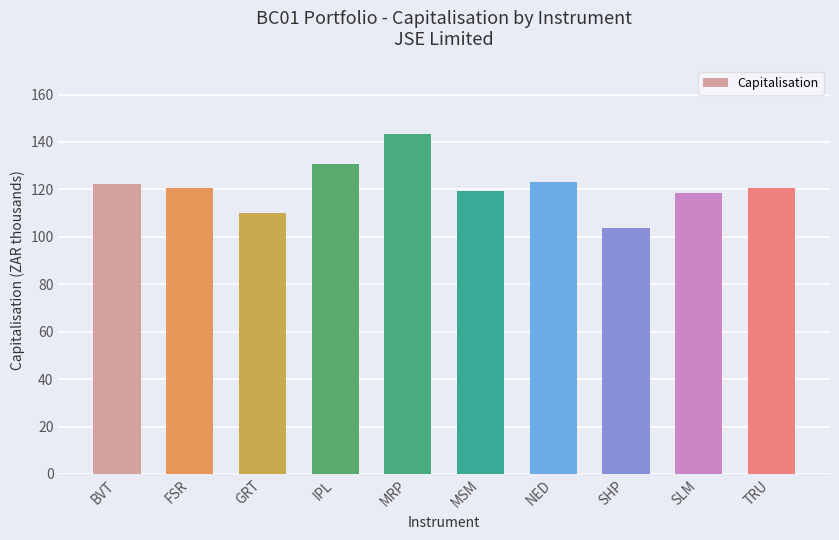

What is the difference between the second highest and second lowest values?

20.9